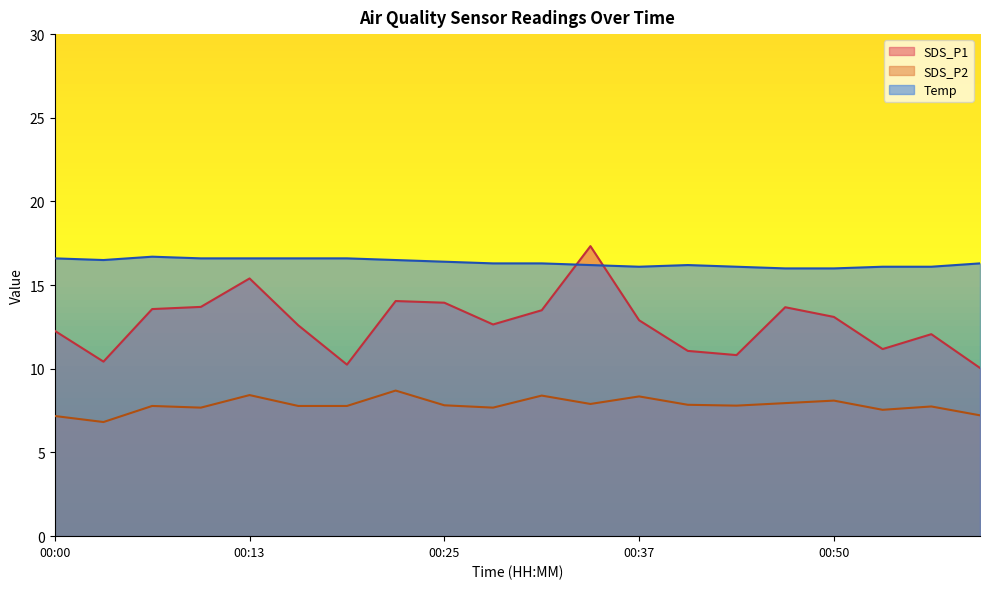

How many interior local valleys does the SDS_P1 series have?

5